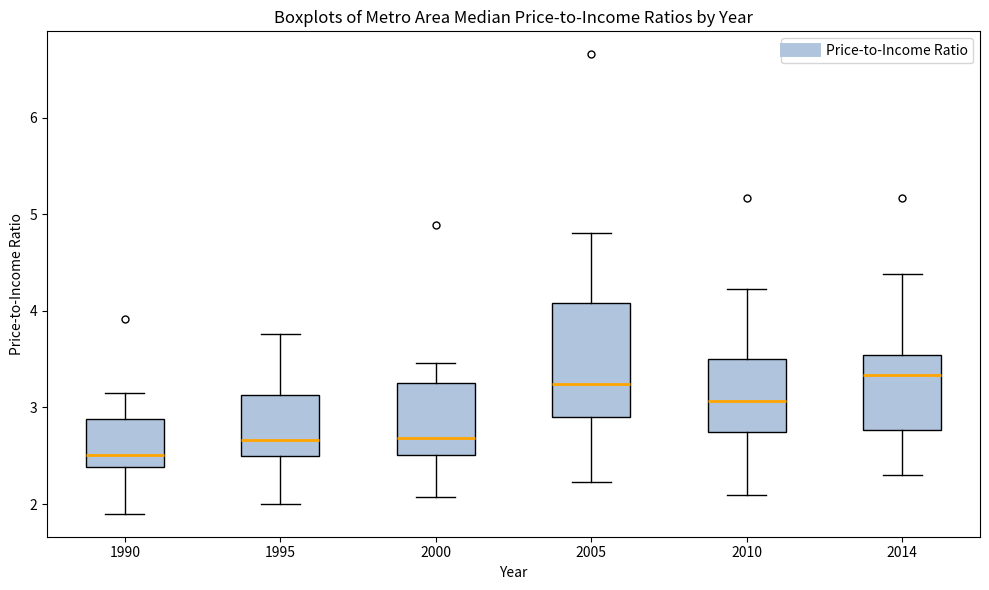

Reading left to right, read every box against the y-axis: the position of its median line, the range the box covers, and the ends of its whiskers. The values are not printed on the chart, so give them approximately, as read against the axis.

1990: median 2.5, box 2.4 to 2.9, whiskers 1.9 to 3.2
1995: median 2.7, box 2.5 to 3.1, whiskers 2.0 to 3.8
2000: median 2.7, box 2.5 to 3.3, whiskers 2.1 to 3.5
2005: median 3.2, box 2.9 to 4.1, whiskers 2.2 to 4.8
2010: median 3.1, box 2.7 to 3.5, whiskers 2.1 to 4.2
2014: median 3.3, box 2.8 to 3.5, whiskers 2.3 to 4.4